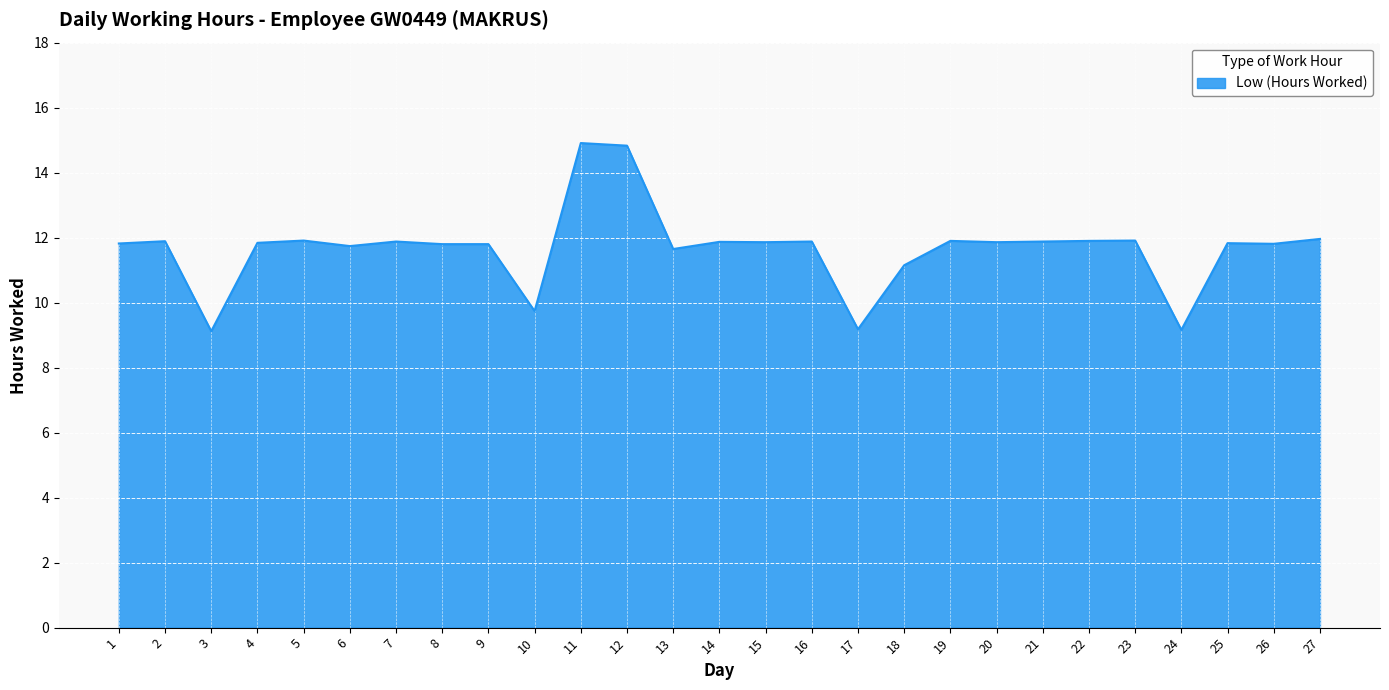

What is the greatest value displayed?

14.9